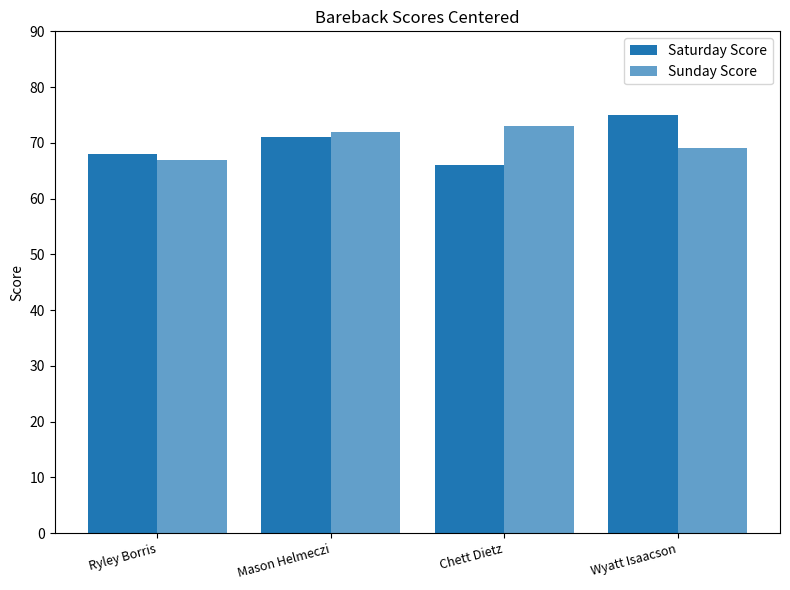

Are the bars horizontal?

No